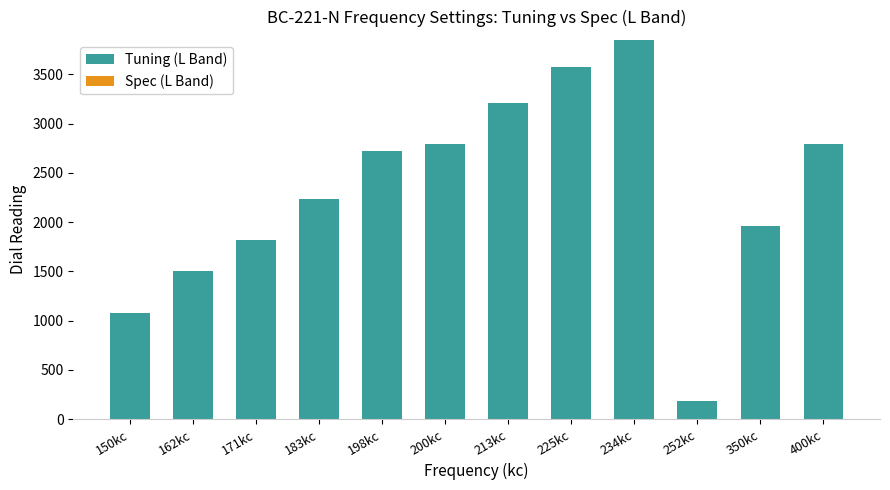

True or false: the data shows 3156.2 at 171kc.

False